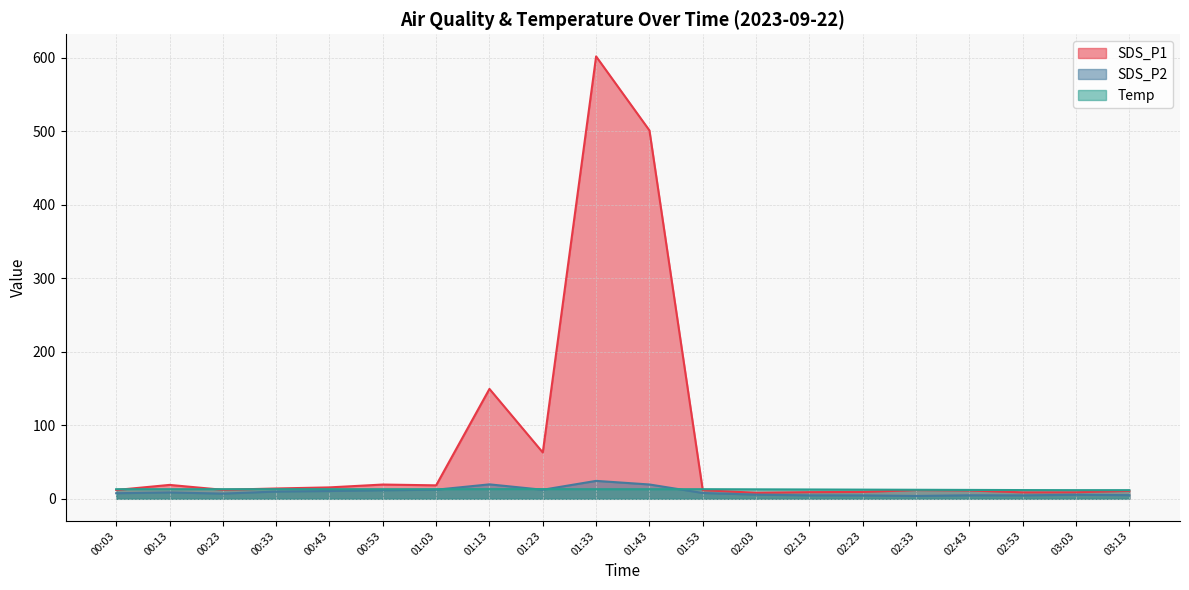

Which category has the lowest value in the Temp series?

03:03